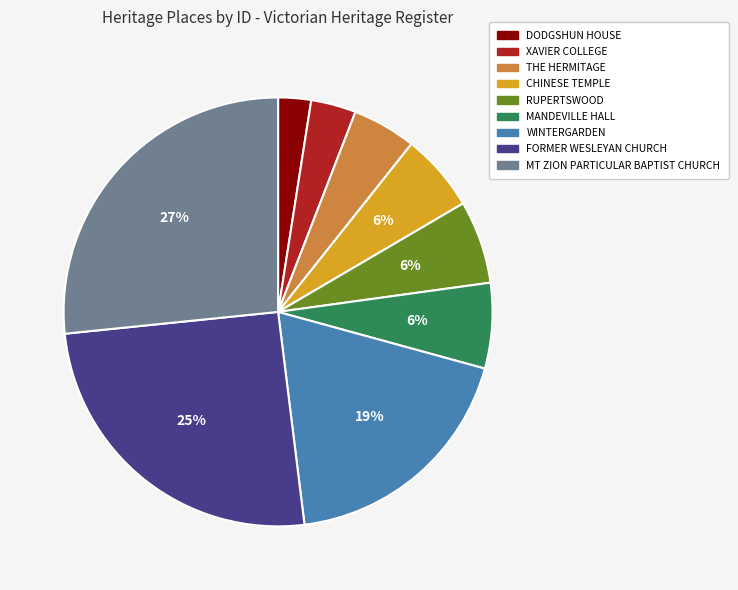

Which slice is the largest?

MT ZION PARTICULAR BAPTIST CHURCH